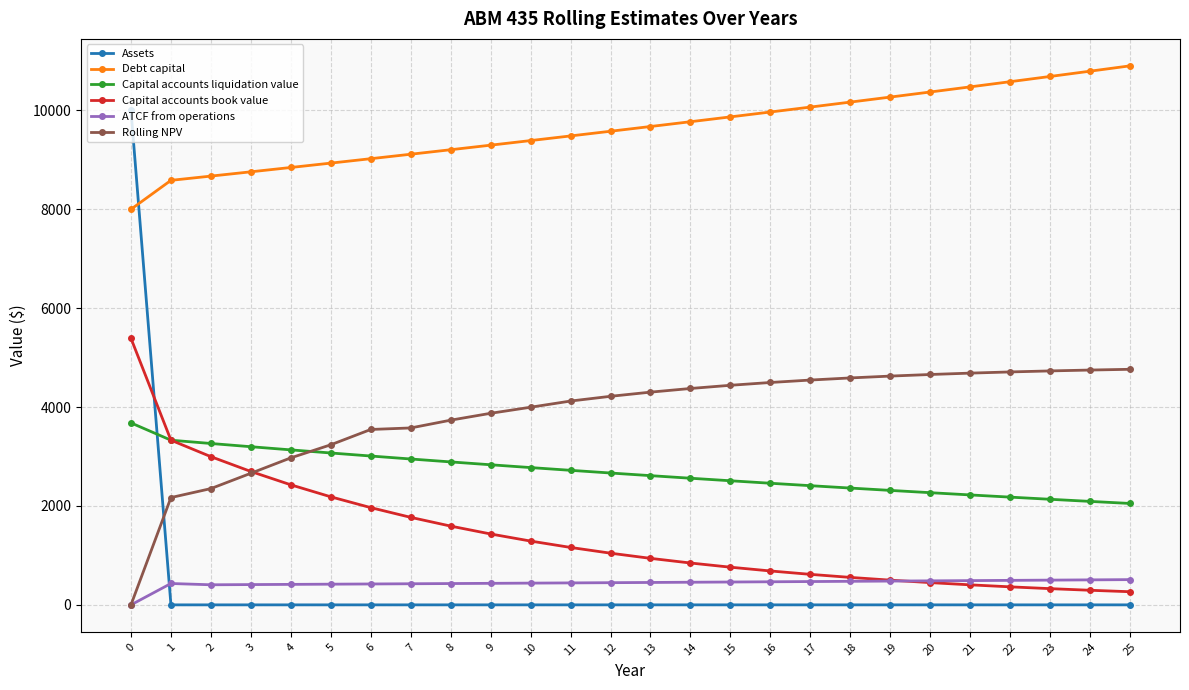

What is the average value of the Rolling NPV series?

3851.5